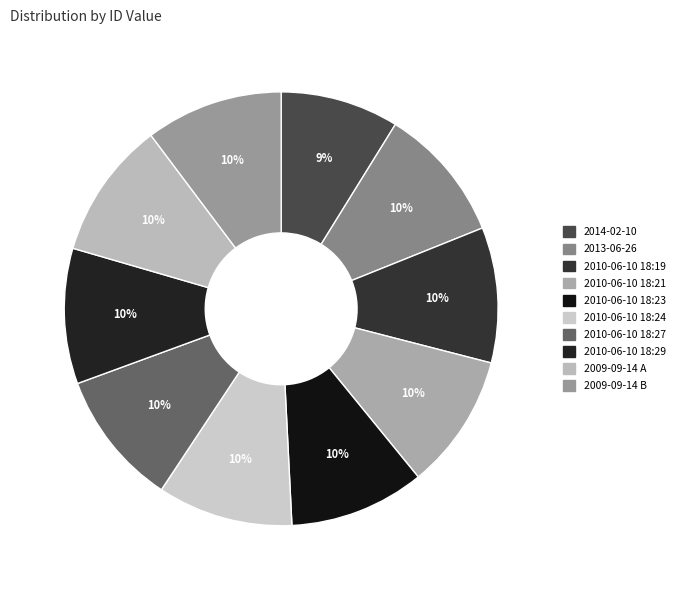

To the nearest percent, what portion does 2013-06-26 represent?

10%